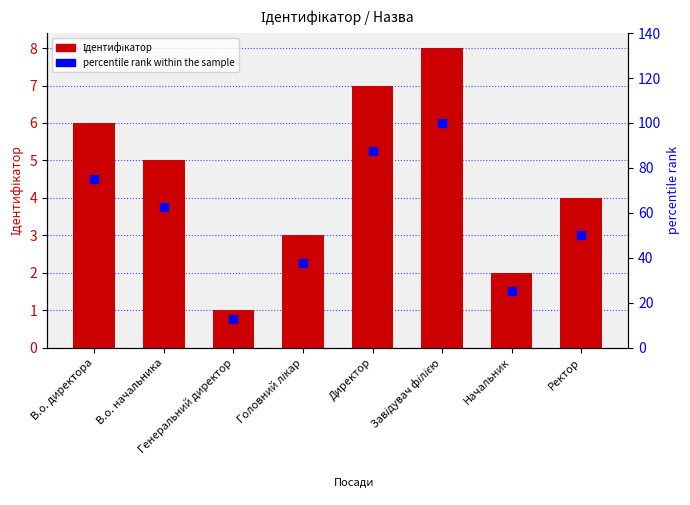

At which category is the sum across all series the highest?

Завідувач філією